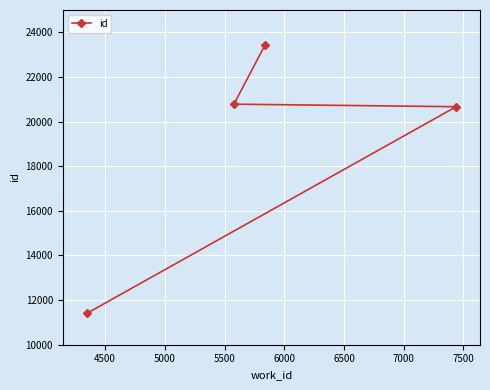

What is the average value?

19074